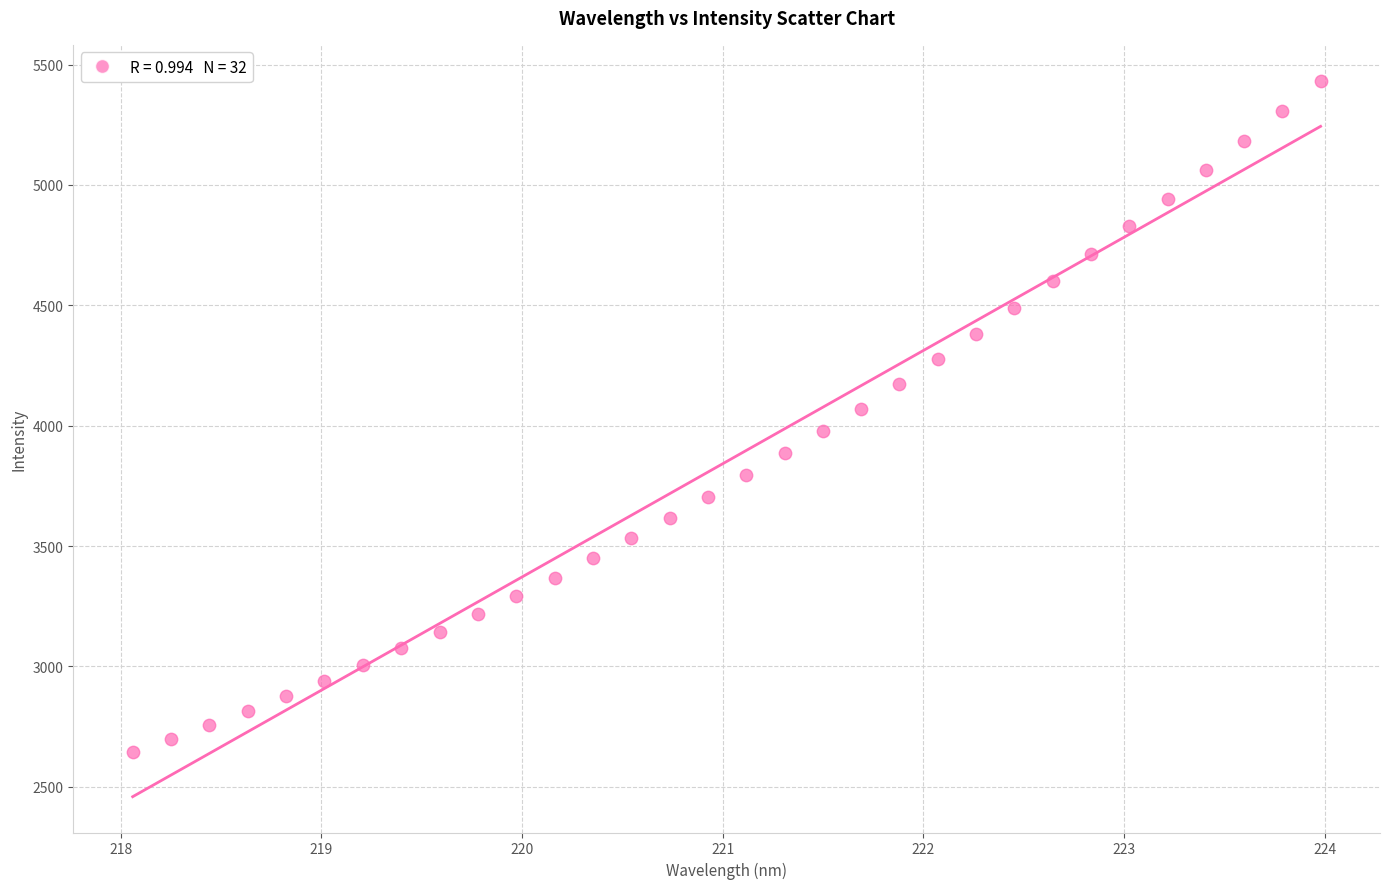

What is the range of Y values (max minus min)?

2790.3